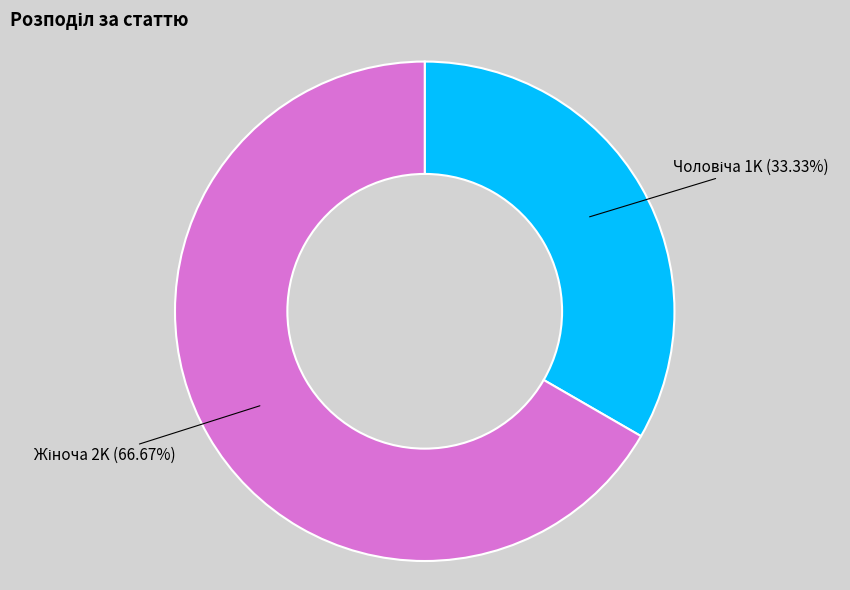

Is there any slice that represents more than half of the pie?

Yes